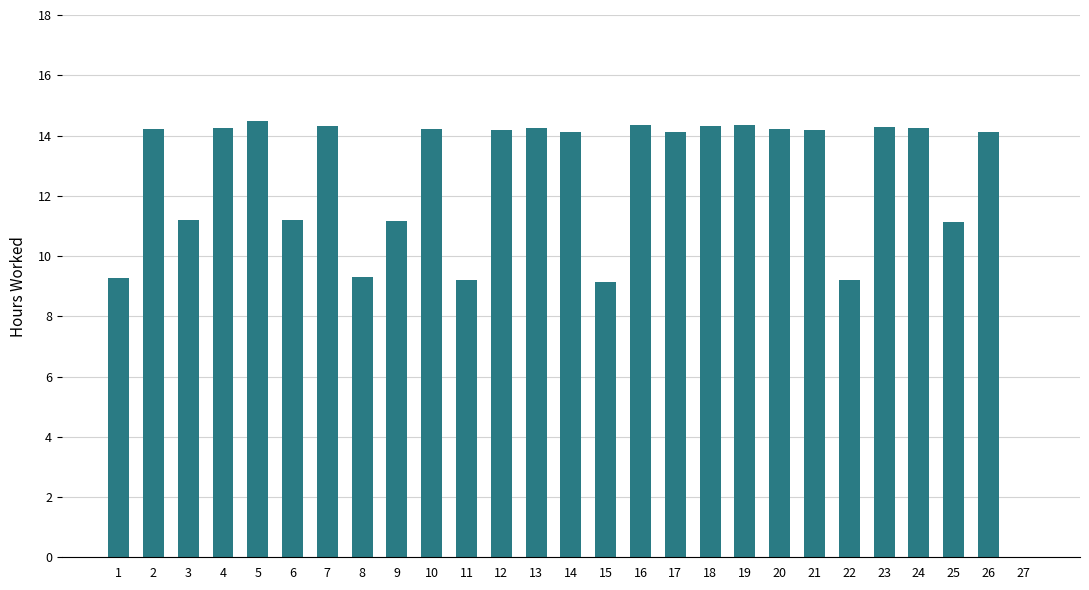

The value at 8 is 9.3. True or false?

True